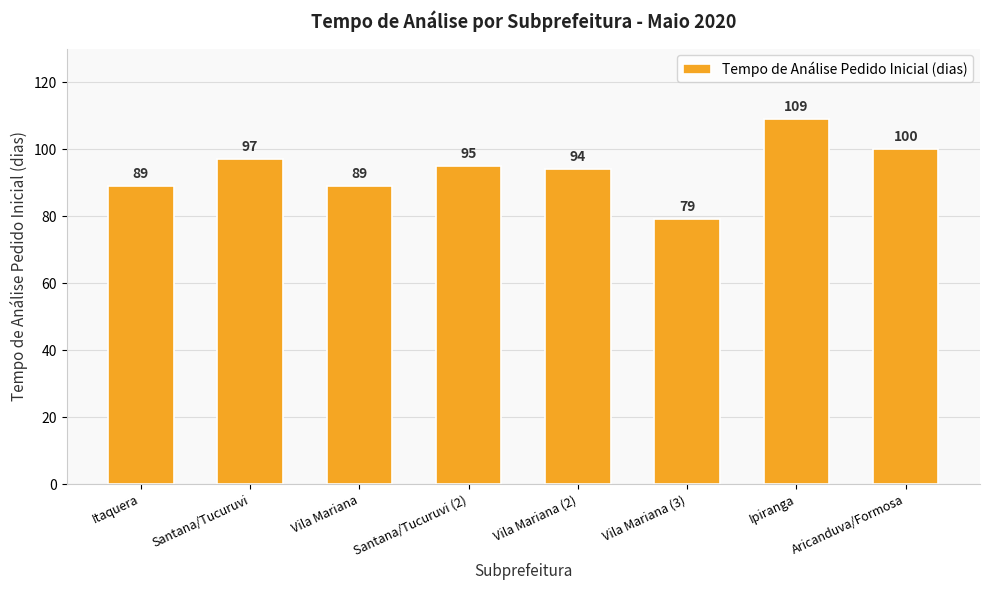

Reading left to right, list all the values displayed in this chart.

89	97	89	95	94	79	109	100